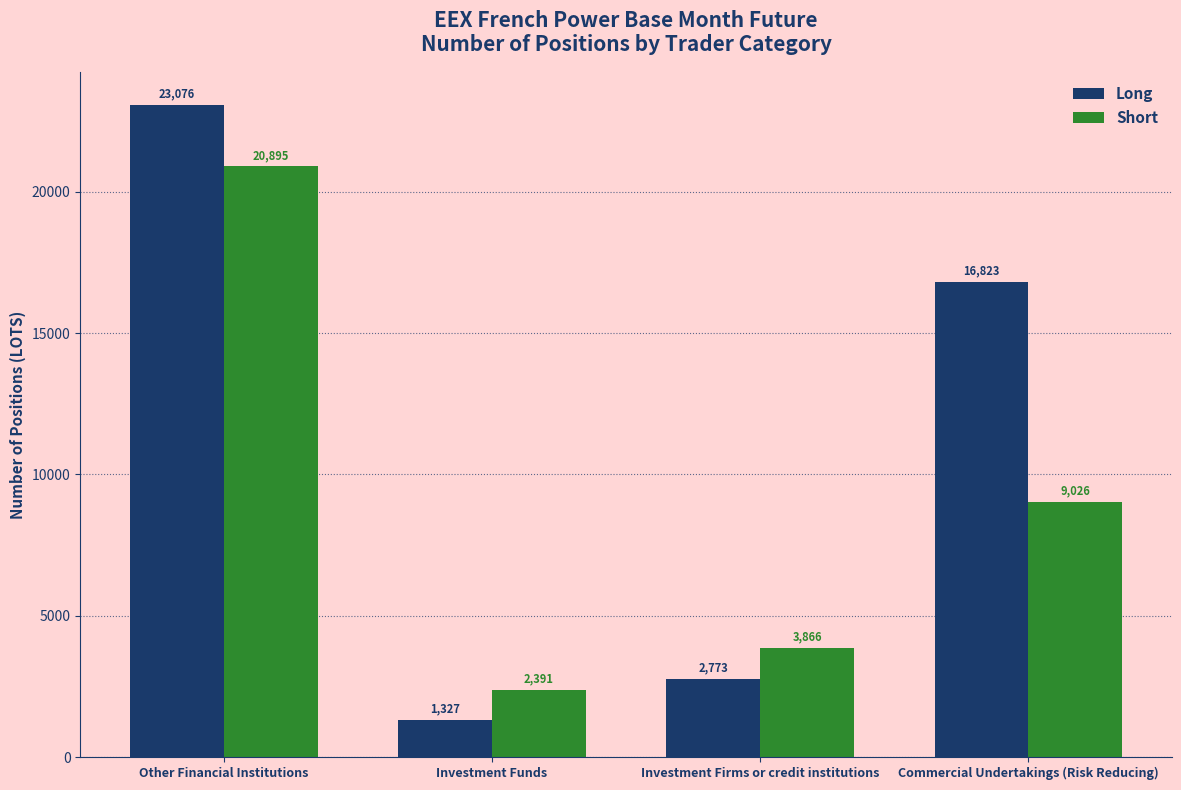

What value does the Long series have at Investment Funds?

1327.0